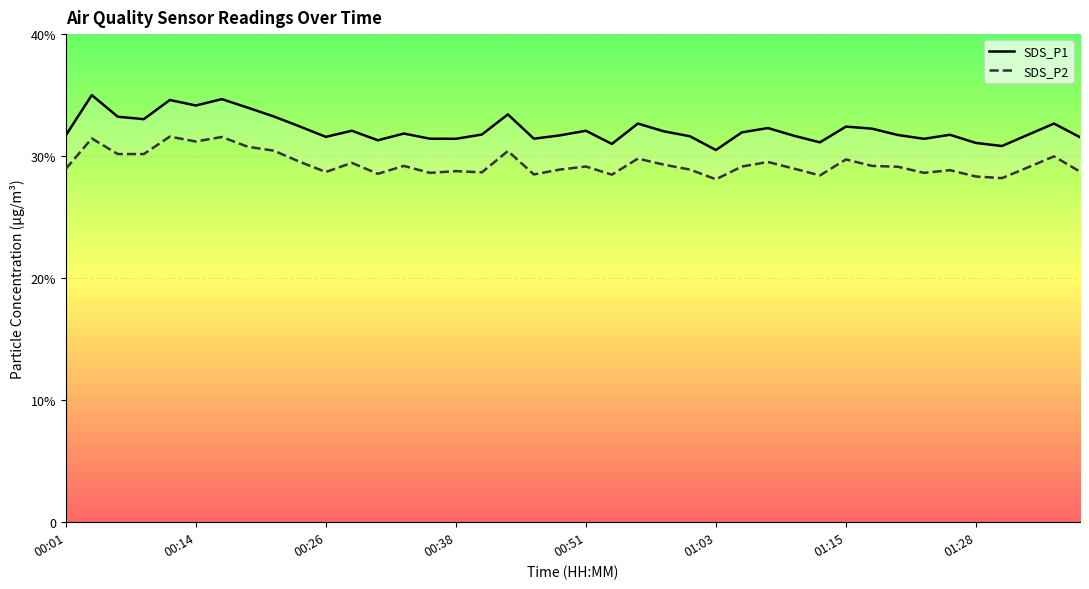

At how many categories does at least one series exceed 28?

40